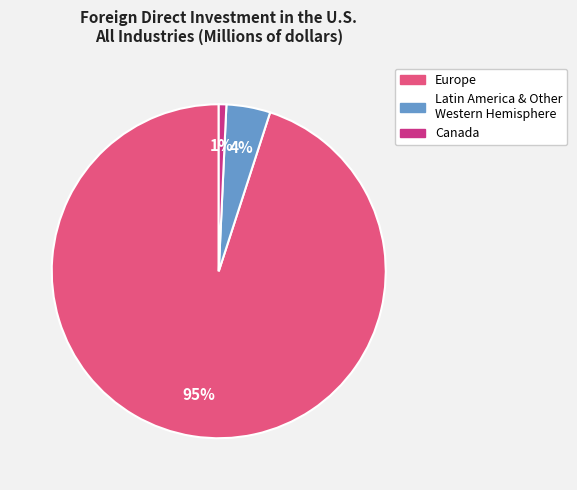

To the nearest percent, what is the difference between the largest and smallest slice percentages?

94%